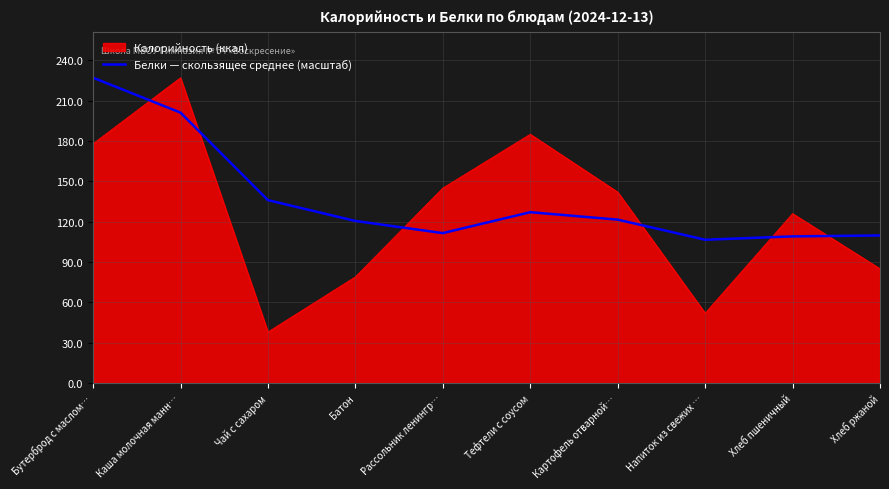

What is the maximum value shown in the chart?

227.0